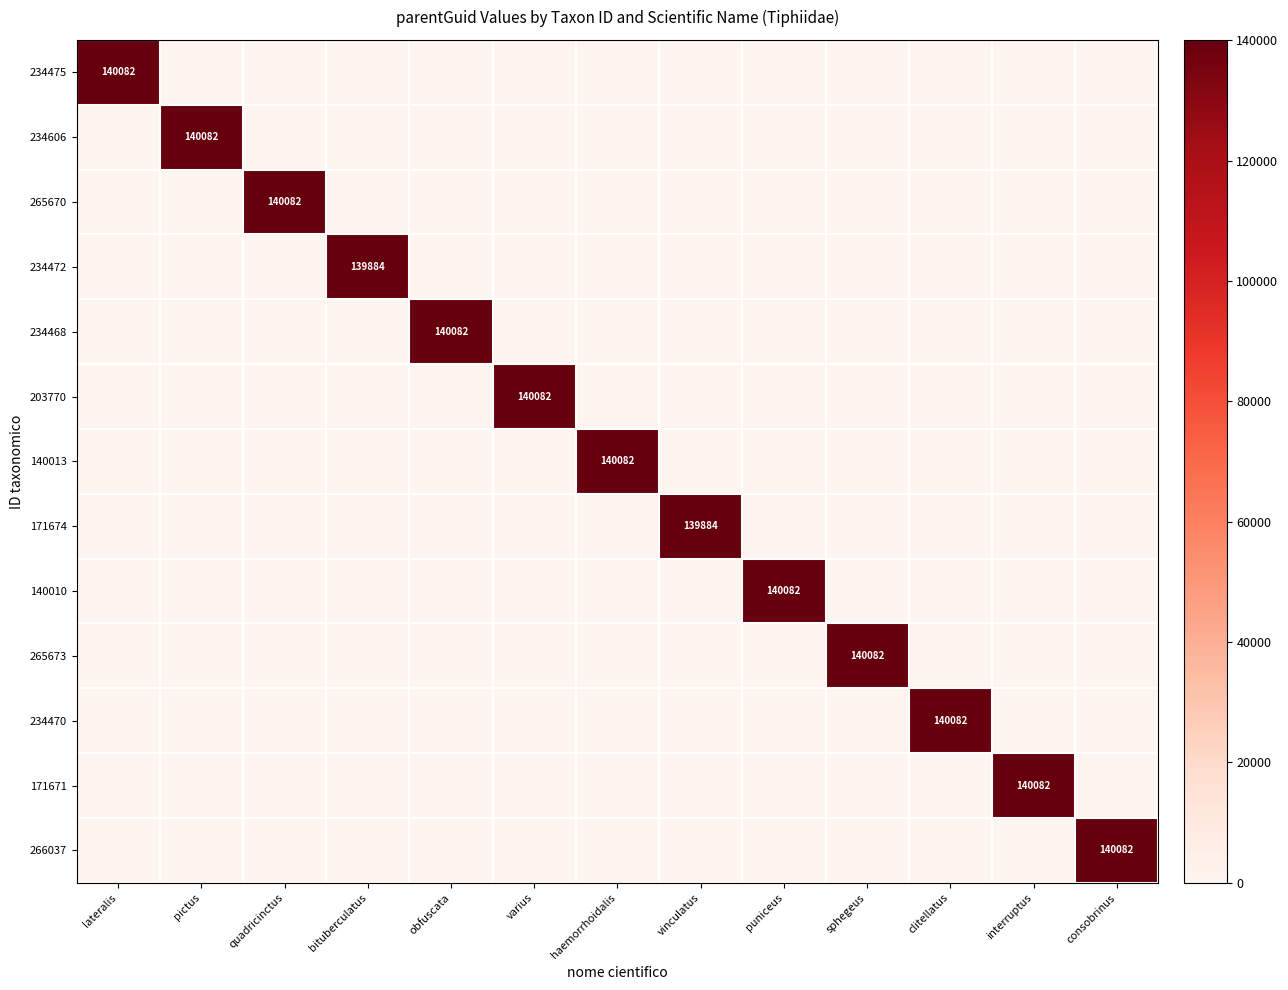

The 265673 series shows 86977 at sphegeus. True or false?

False